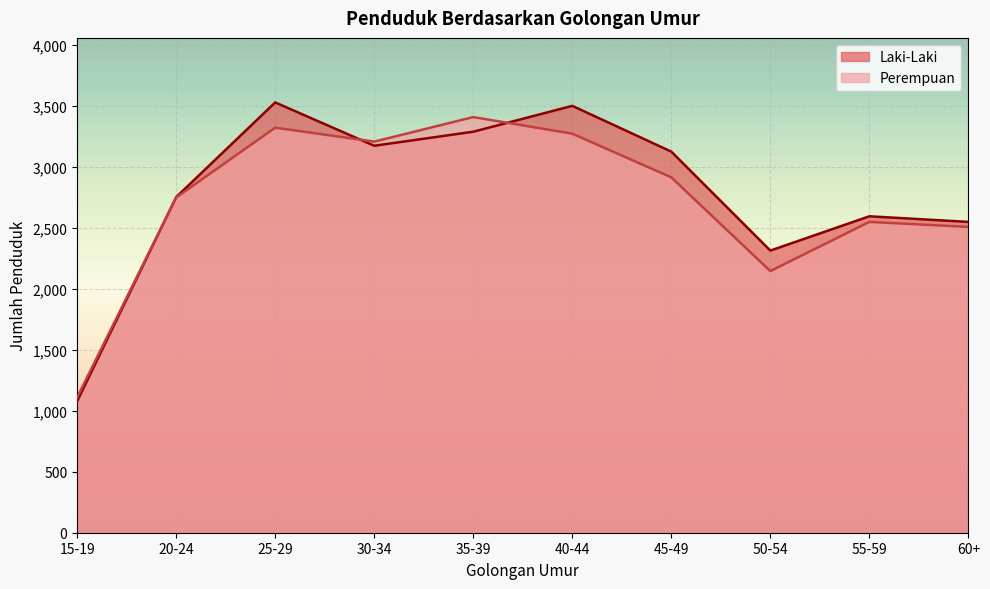

What is the value of the Laki-Laki point at the 7th from the left?

3123